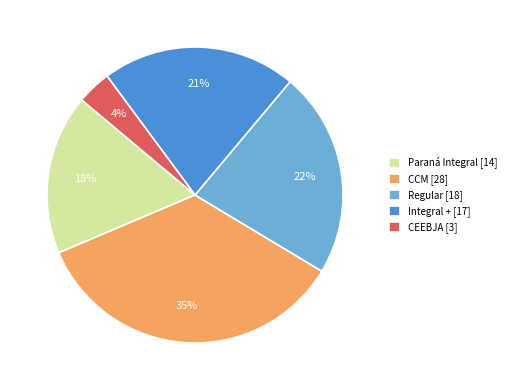

Is there a majority slice in this chart?

No